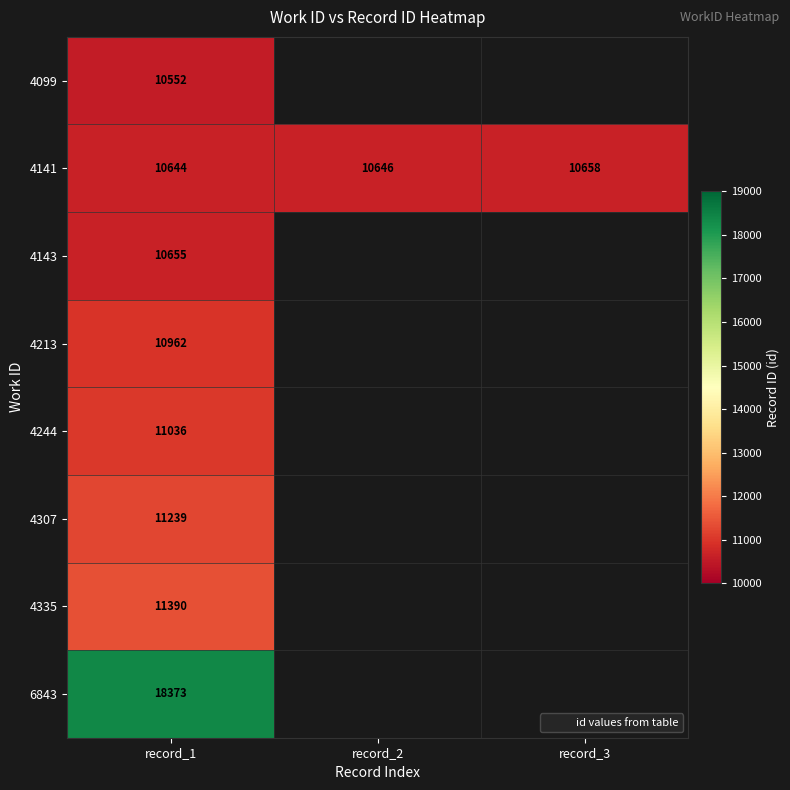

List the series in order of their peak value, lowest first.

4099, 4143, 4141, 4213, 4244, 4307, 4335, 6843